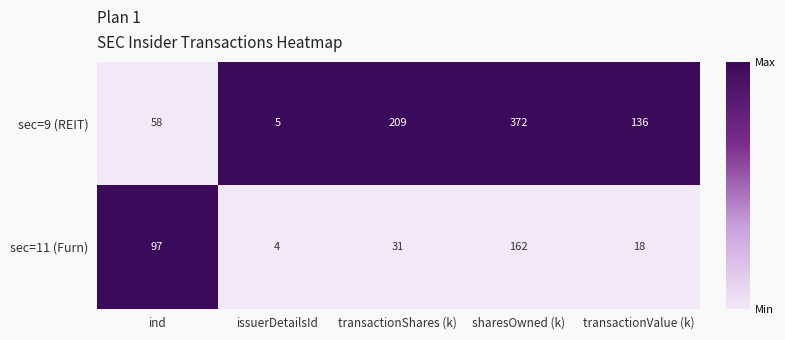

Is it true that sec=11 (Furn) equals 229 at sharesOwned (k)?

False